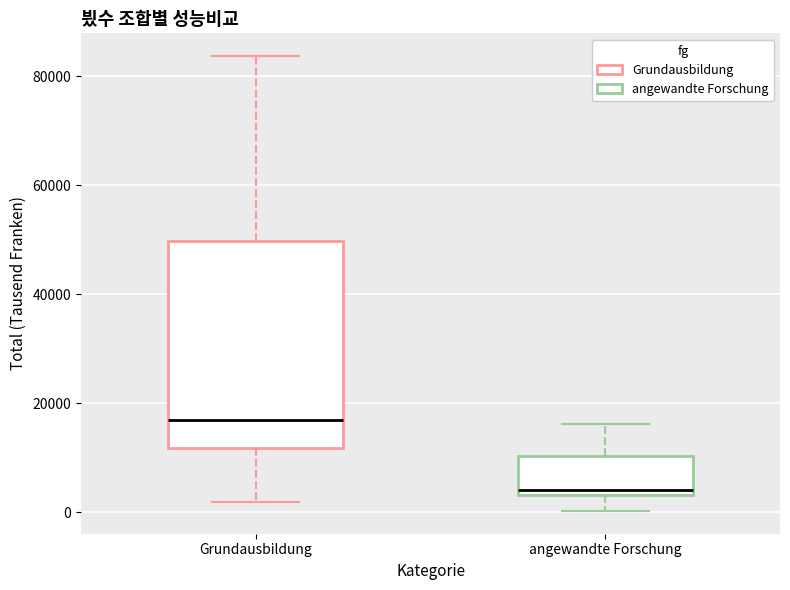

Which box has the highest median line?

Grundausbildung